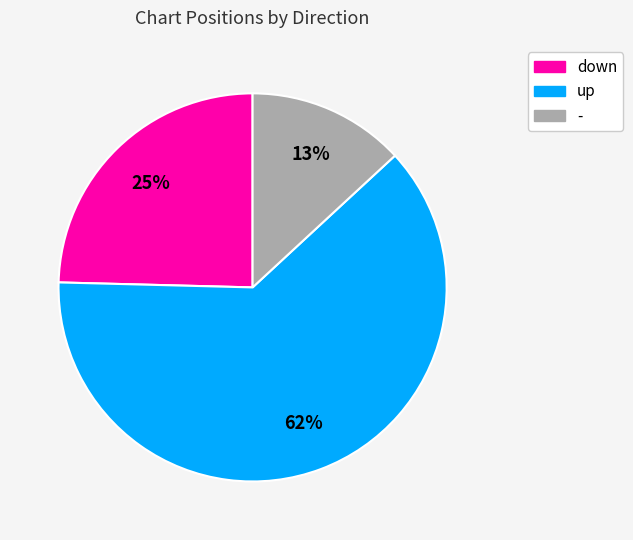

Between up and down, which is larger?

up